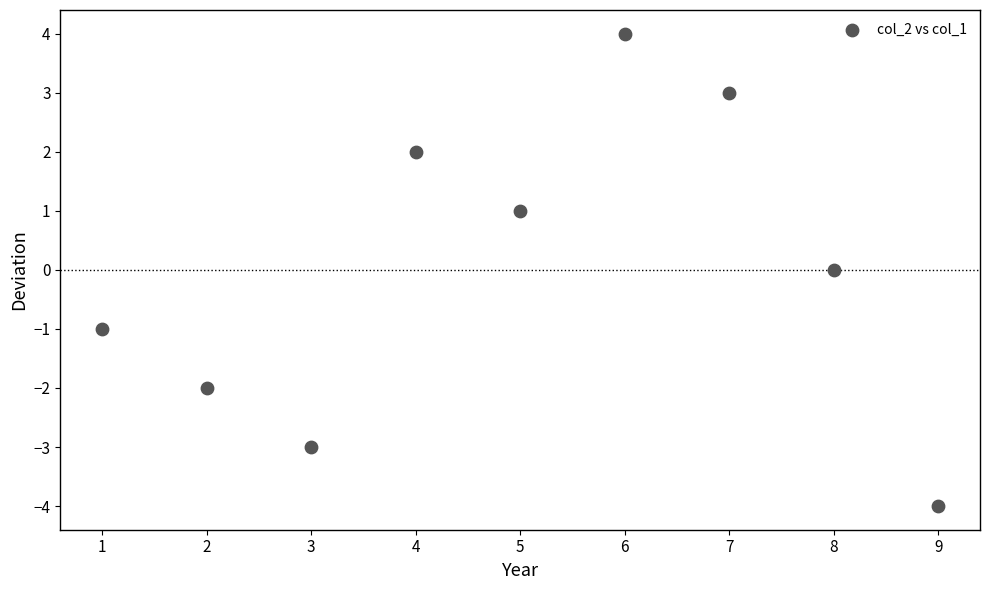

What is the range of X values (max minus min)?

8